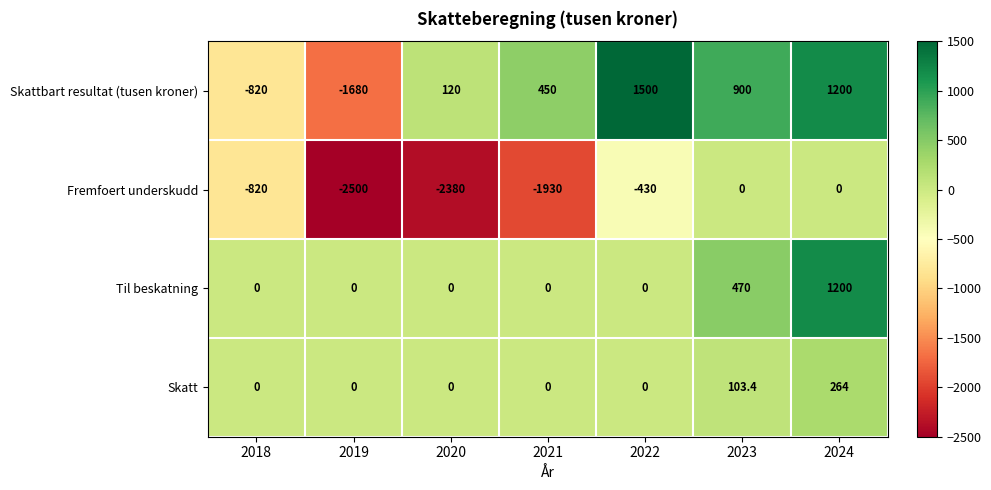

What is the sum of all Fremfoert underskudd values?

-8060.0